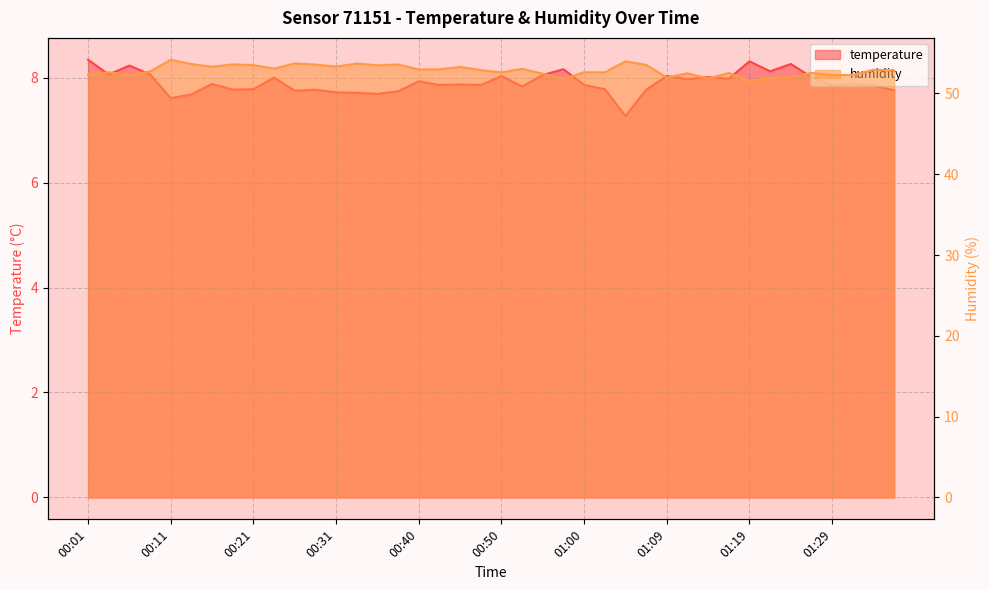

At which category is the sum across all series the highest?

00:11